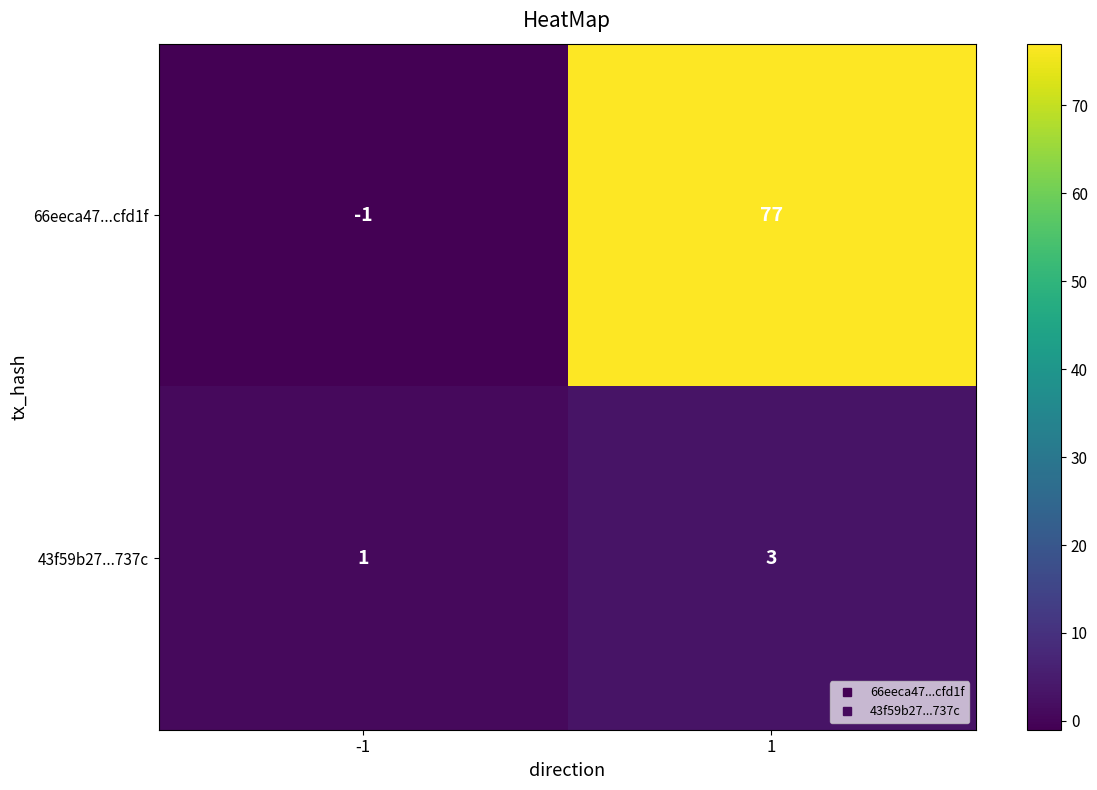

Between -1 and 1, which series saw the biggest shift?

66eeca47...cfd1f